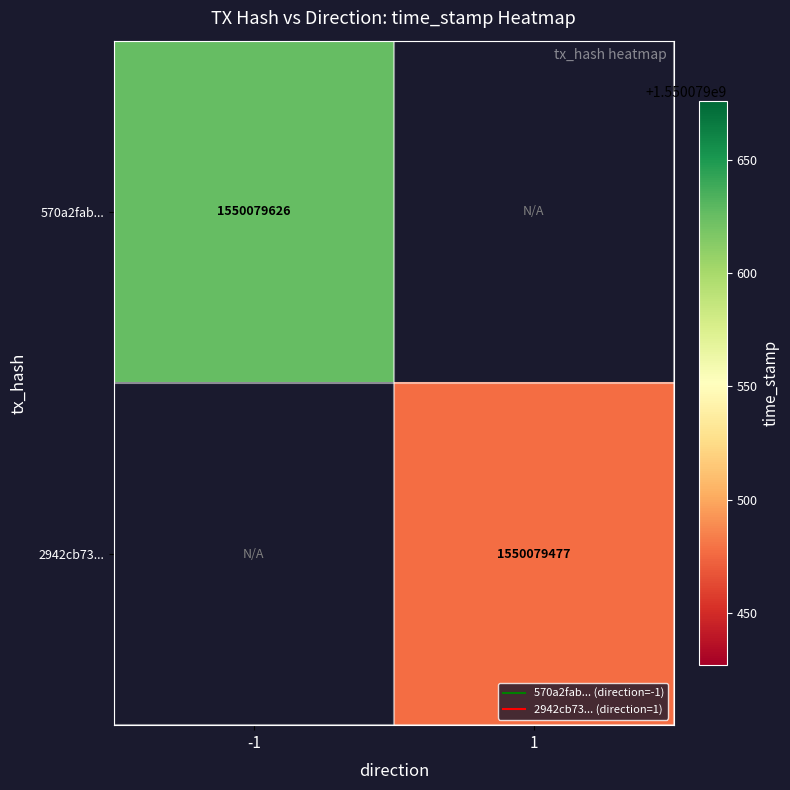

Which category has the highest value in the 2942cb733b1bdc237f86025b2d8b5c969f6f3da series?

1